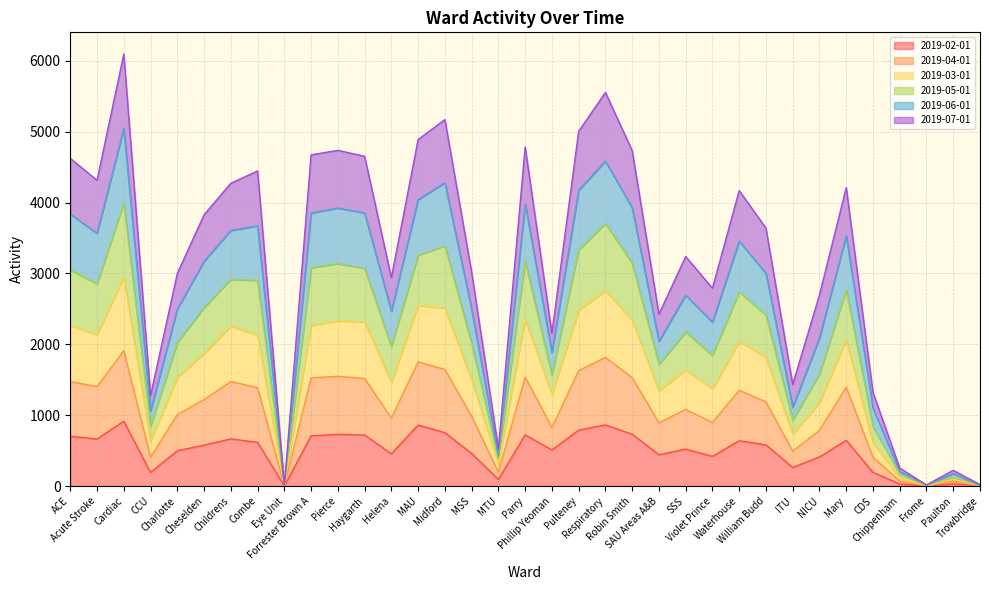

Does the chart have visible grid lines?

Yes